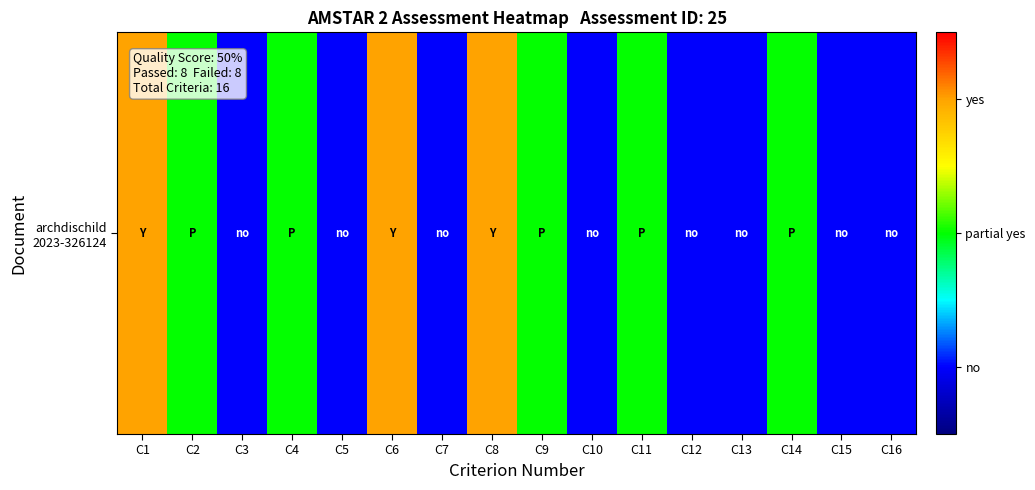

At which label does the data first exceed 2?

C1